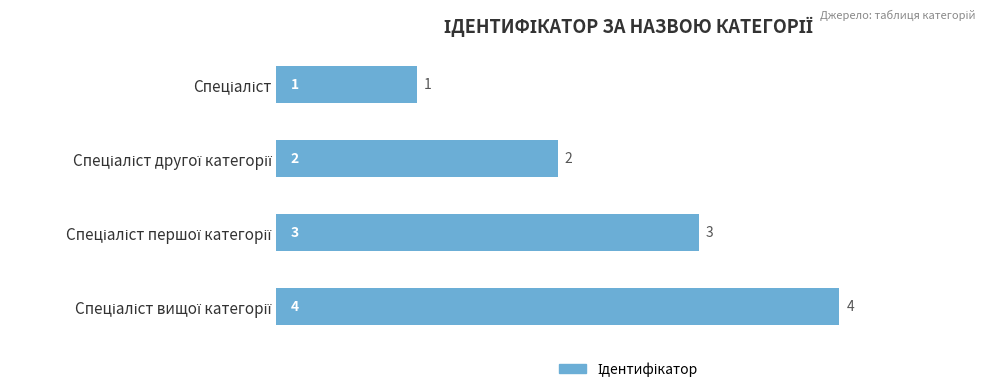

What is the difference between the maximum and second lowest values?

2